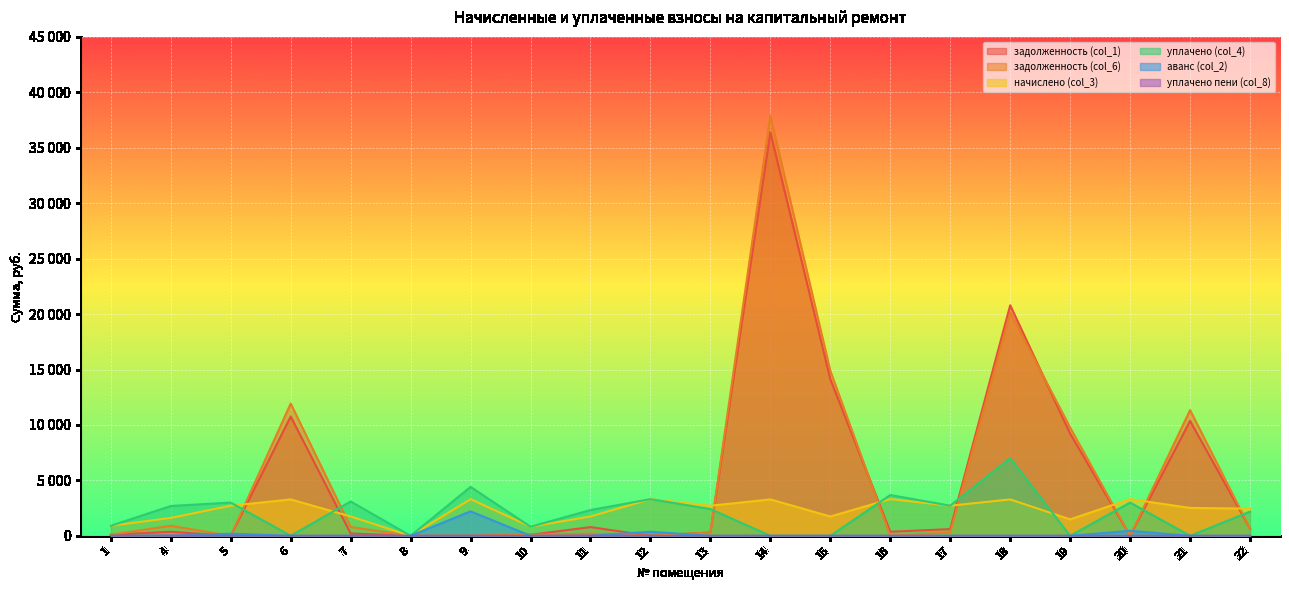

What is the value of the задолженность (col_6) point at the 17th from the left?

9759.8